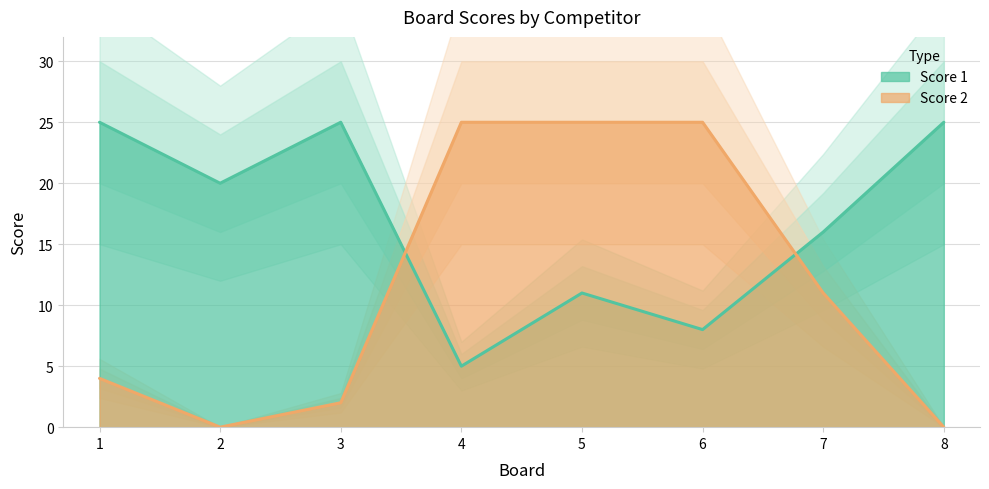

The Score 1 series shows 11 at 5. True or false?

True